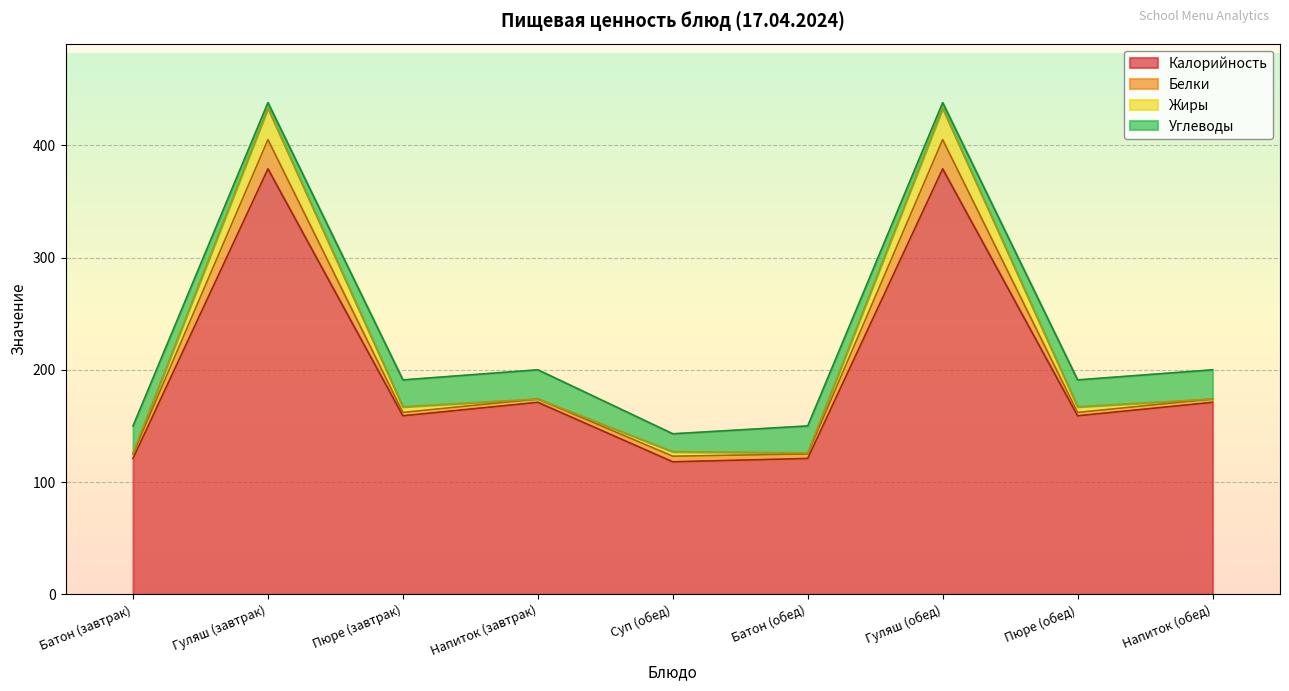

True or false: Белки and Калорийность intersect in this chart.

False